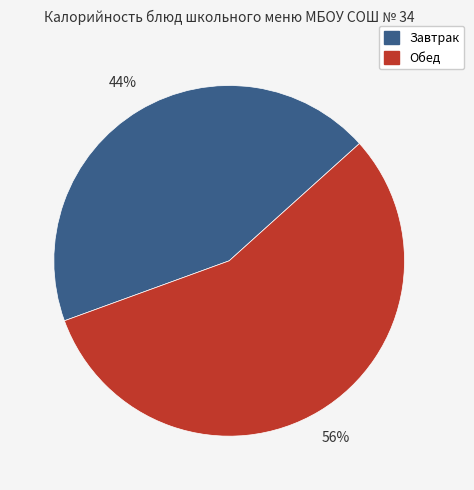

Is there a majority slice in this chart?

Yes